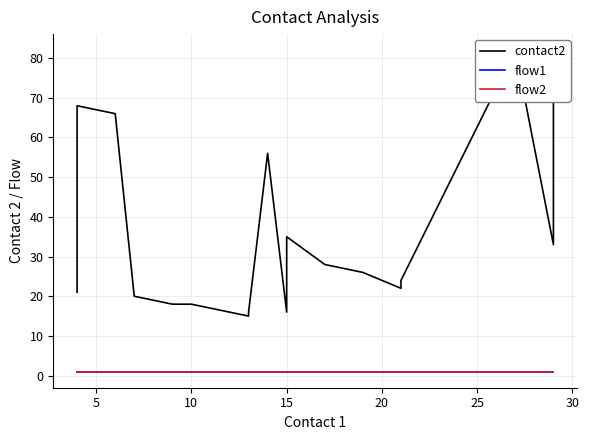

What are all the series names shown in the legend?

contact2, flow1, flow2